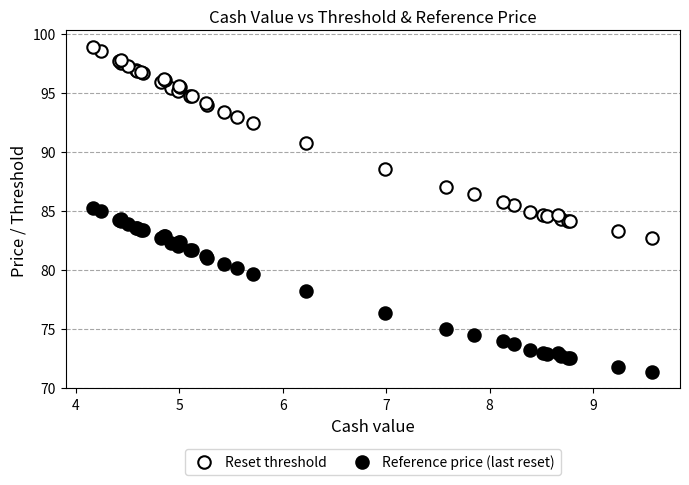

What is the X range (max minus min) for the scatter plot?

5.4